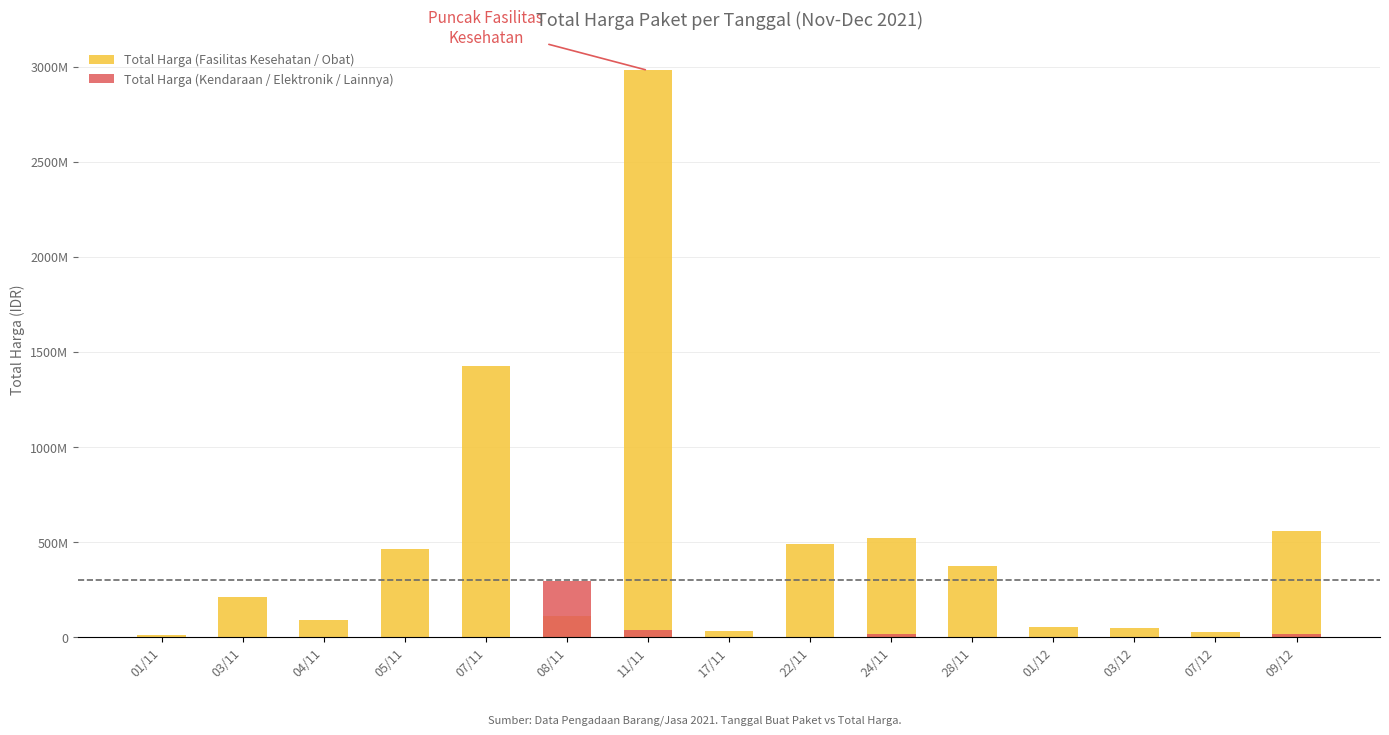

What is the difference between the highest and lowest values at 28/11?

373404000